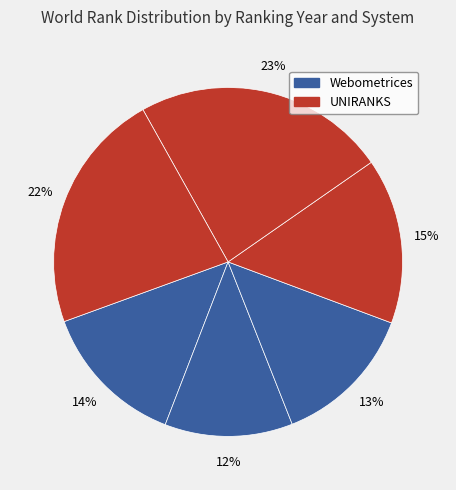

Count the number of slices in the pie.

6